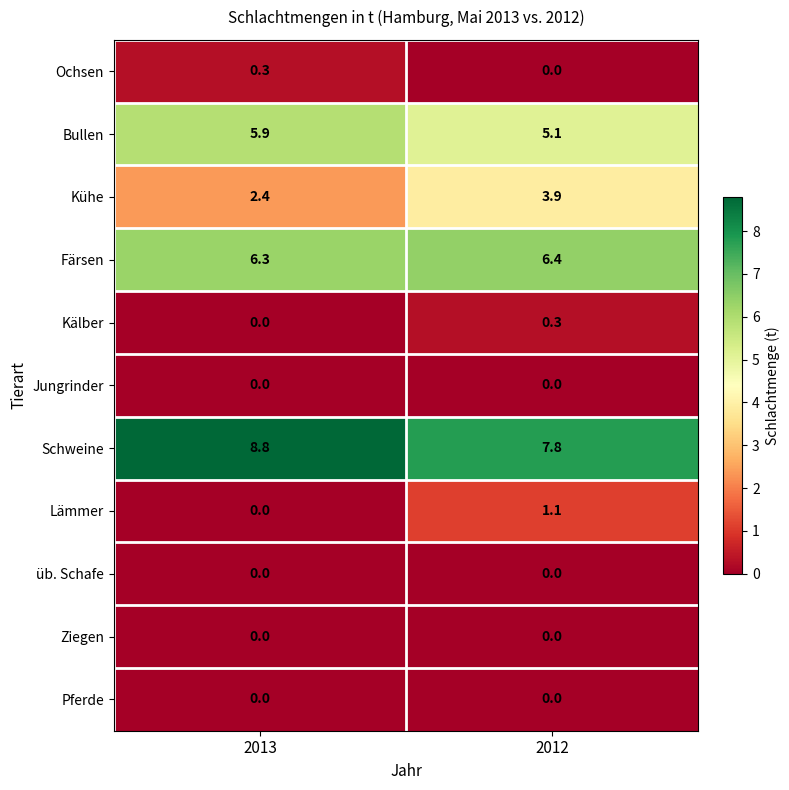

What is the difference between the Kälber values at 2013 and 2012?

0.3